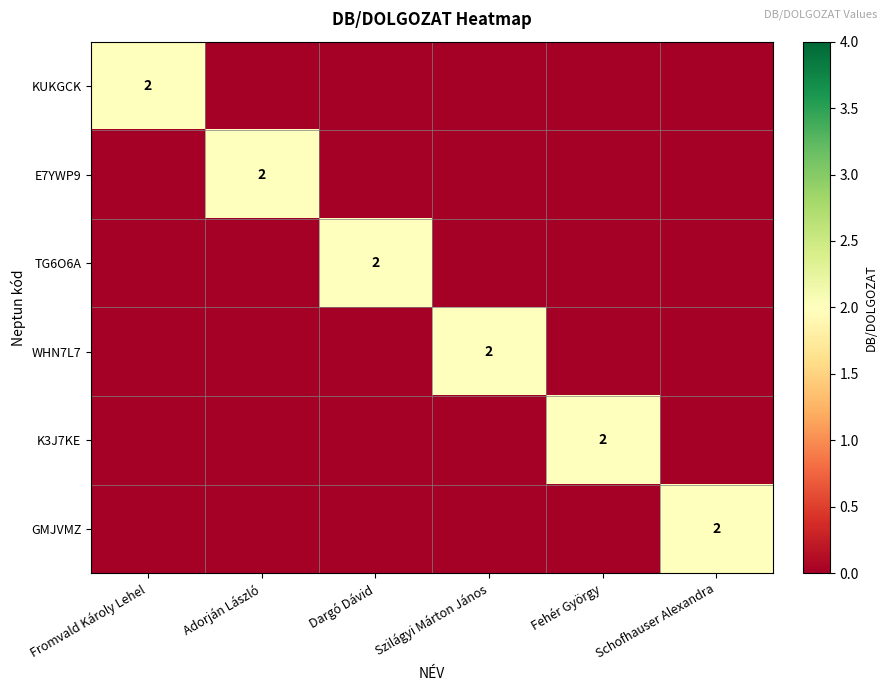

The value of KUKGCK at Fromvald Károly Lehel is 2. True or false?

True